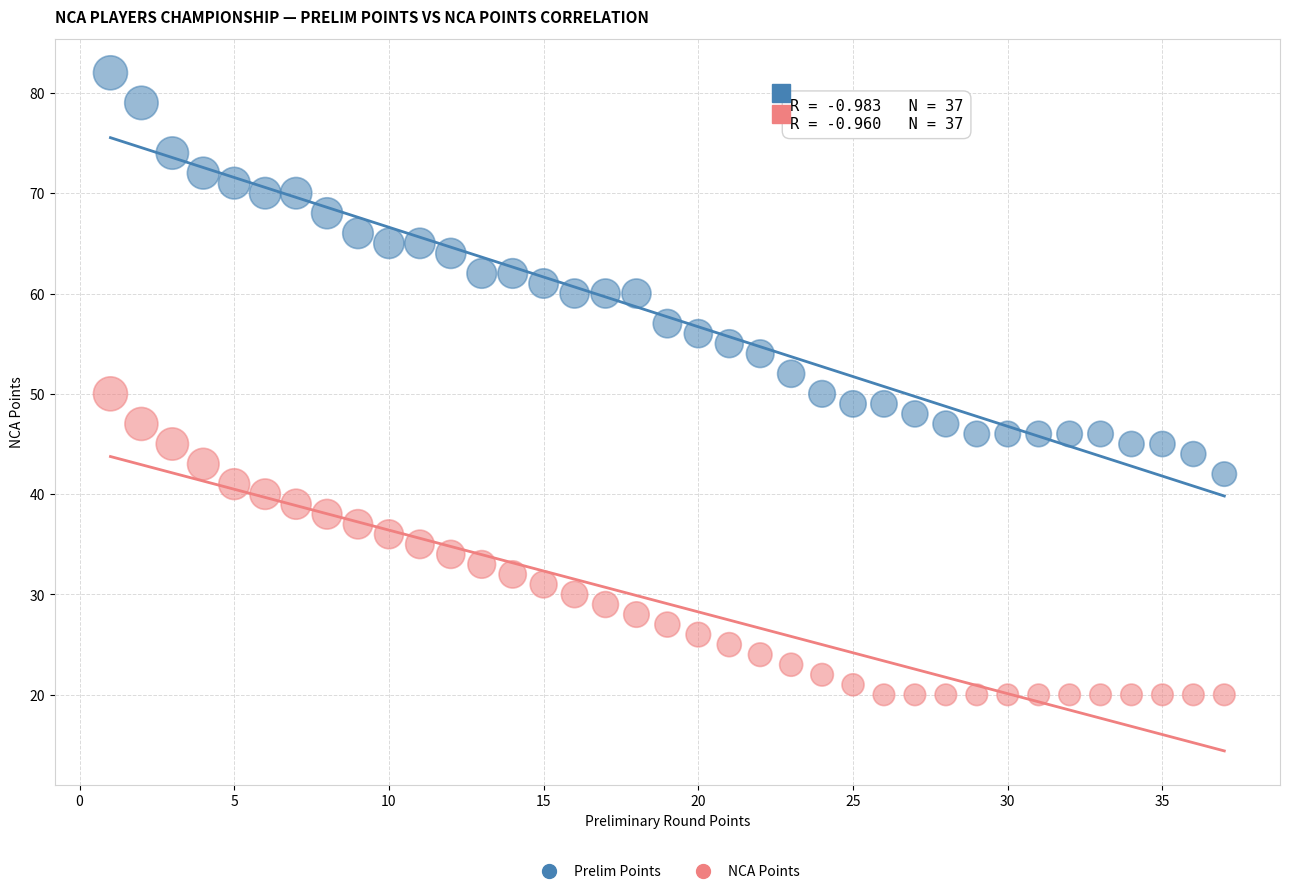

Across all data points, what is the range of Y values (max minus min)?

62